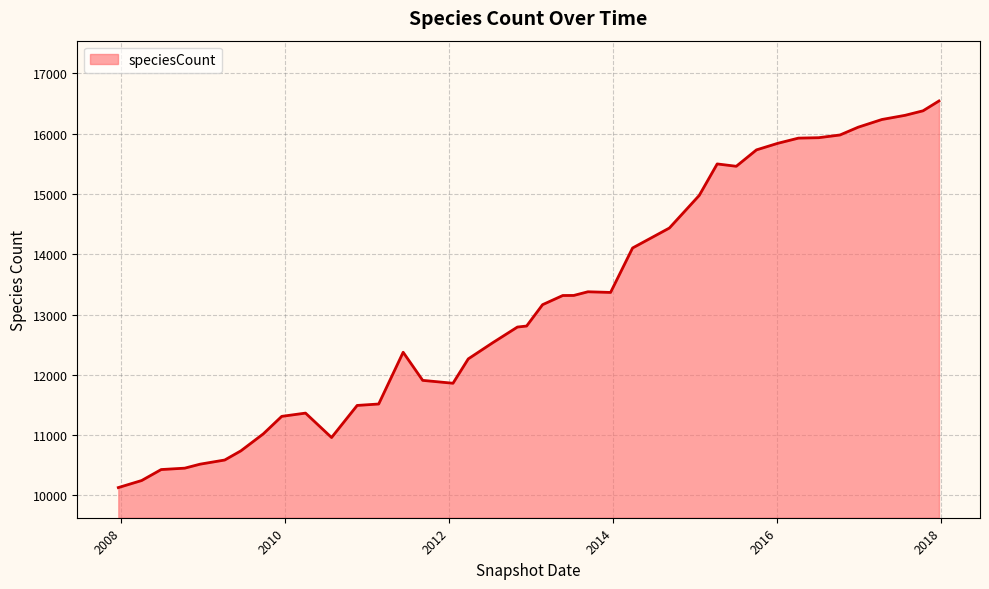

What is the minimum value shown in the chart?

10130